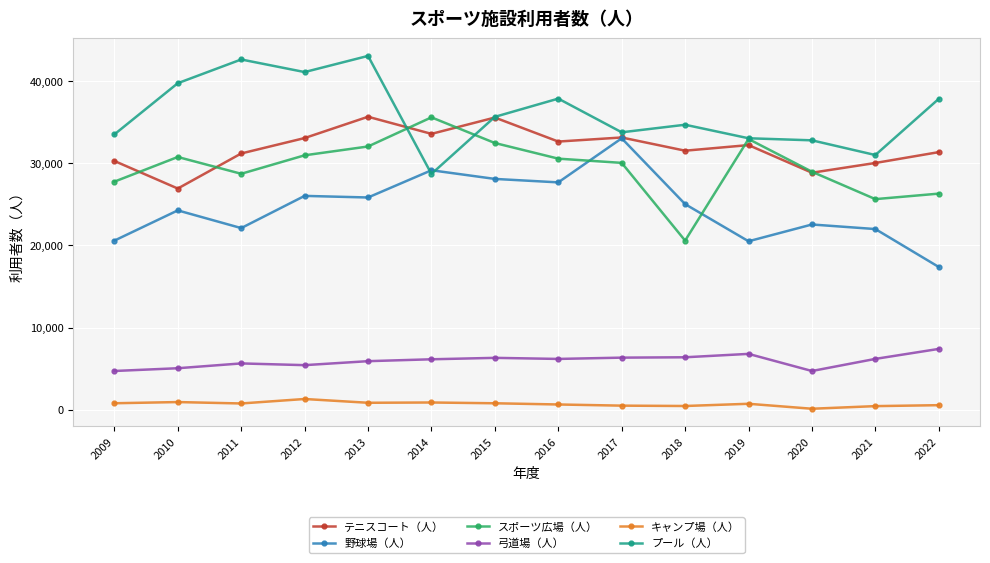

At which category does スポーツ広場（人） reach its first local peak?

2010